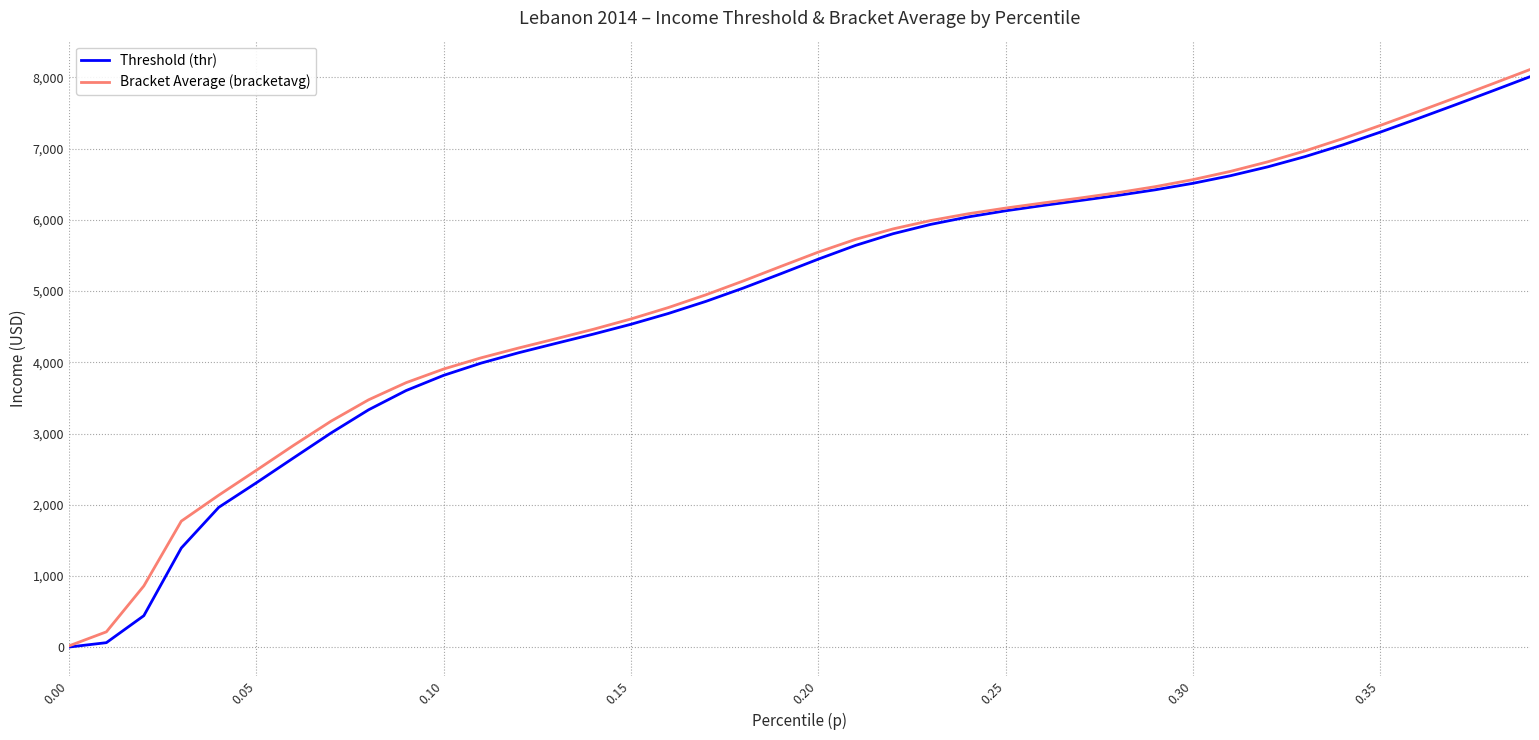

What is the greatest value displayed?

8110.0